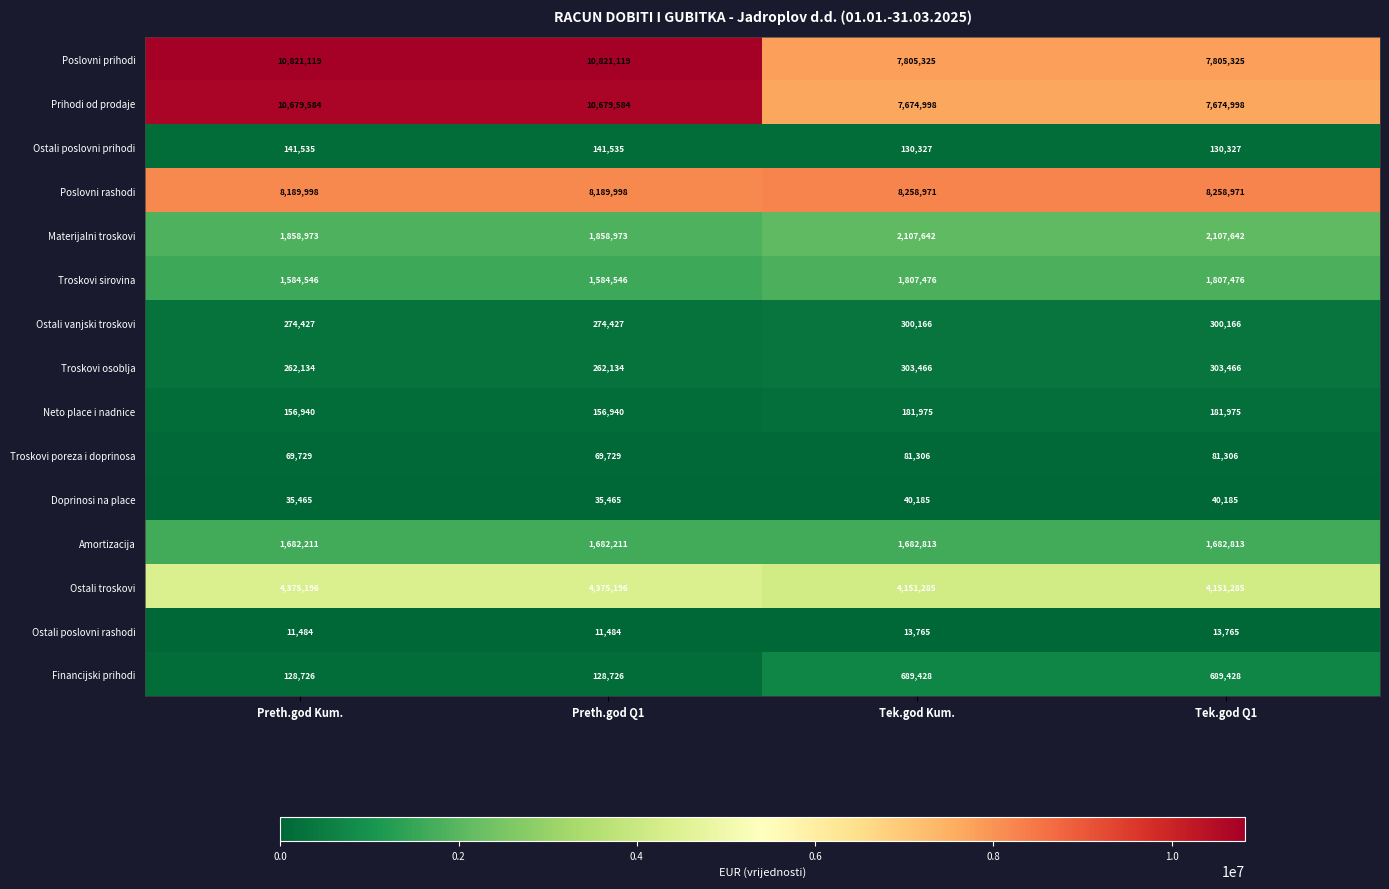

Which series has the largest total across all categories?

Poslovni prihodi